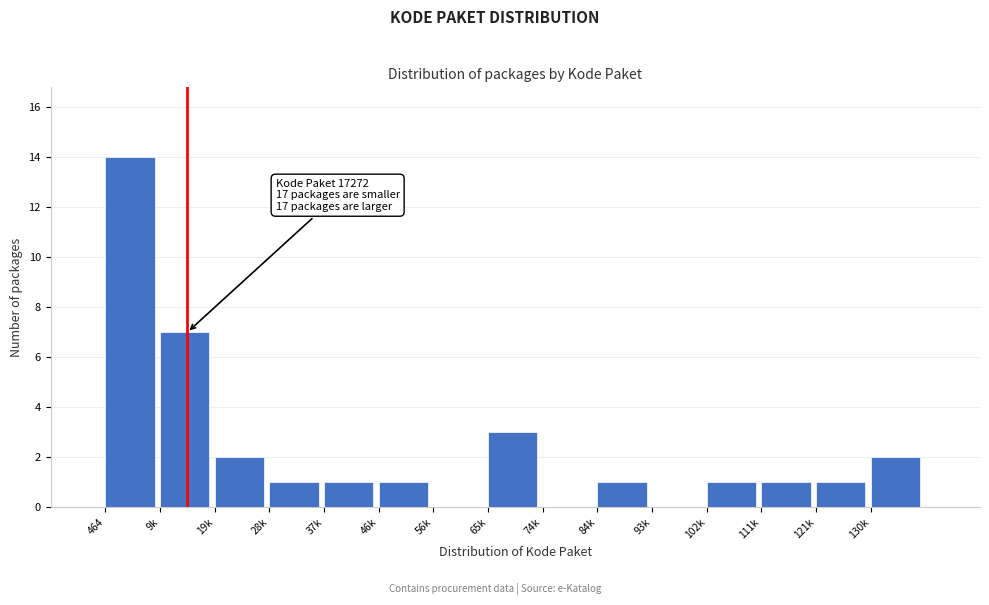

Reading left to right, list all the values displayed in this chart.

464=14	9k=7	19k=2	28k=1	37k=1	46k=1	56k=0	65k=3	74k=0	84k=1	93k=0	102k=1	111k=1	121k=1	130k=2